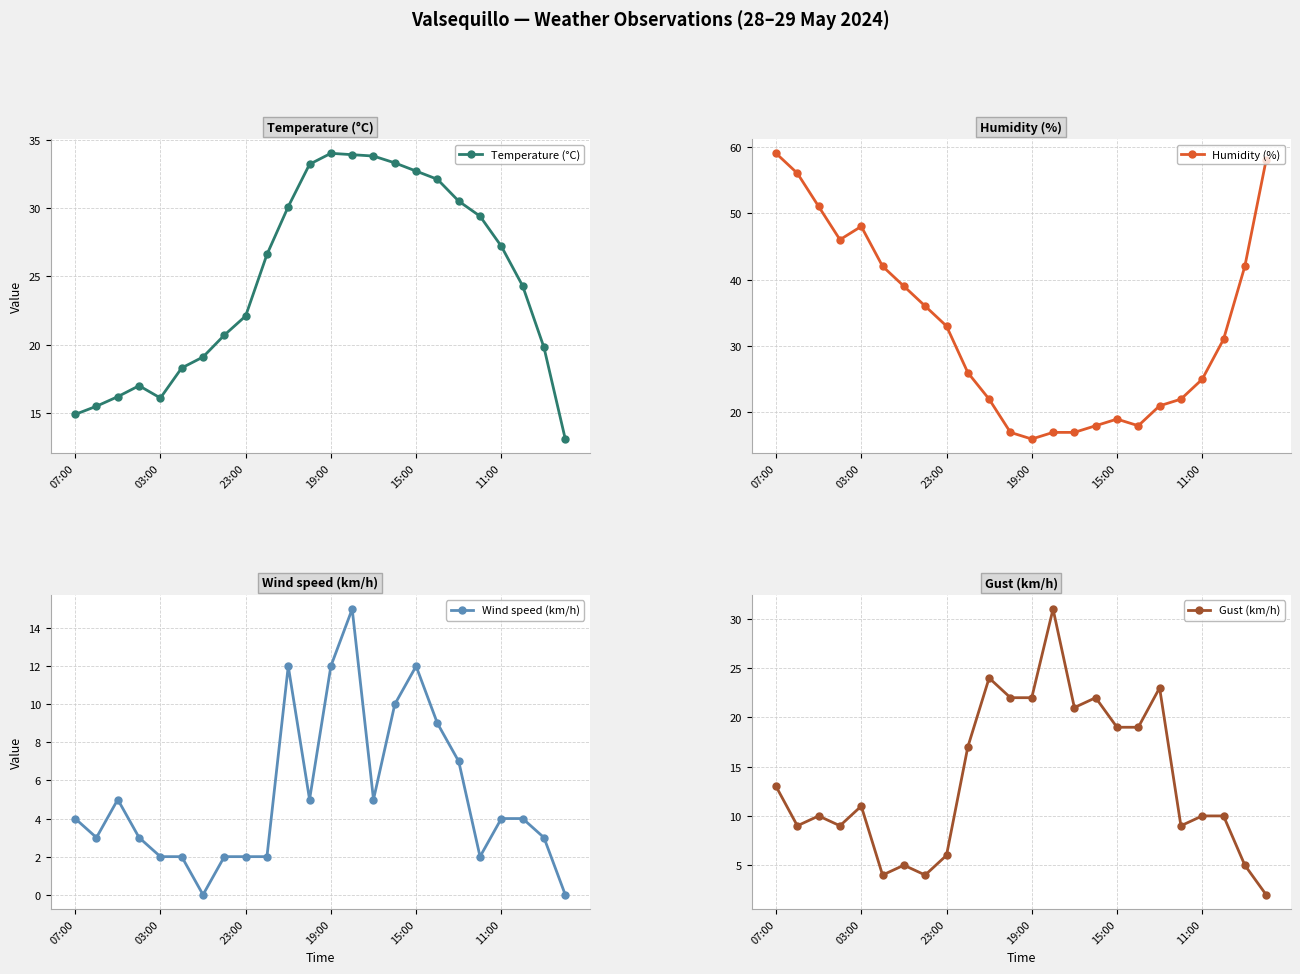

True or false: Wind speed (km/h) has more than 1 points higher than both neighbors.

True